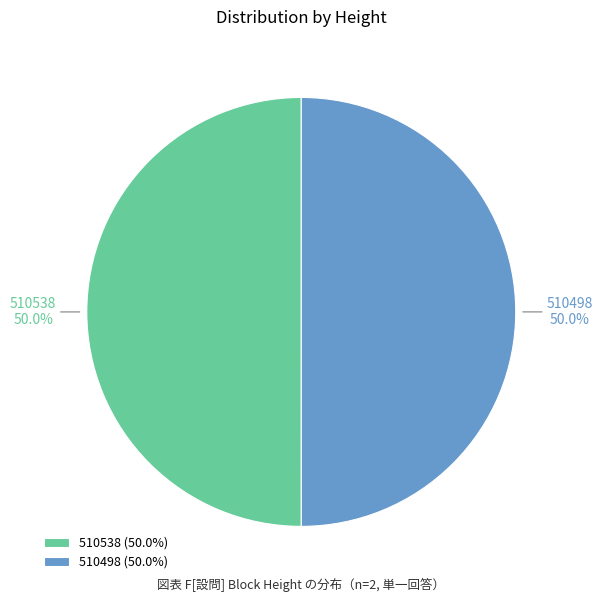

What is the ratio of the value at 510498 to the value at 510538?

1.0